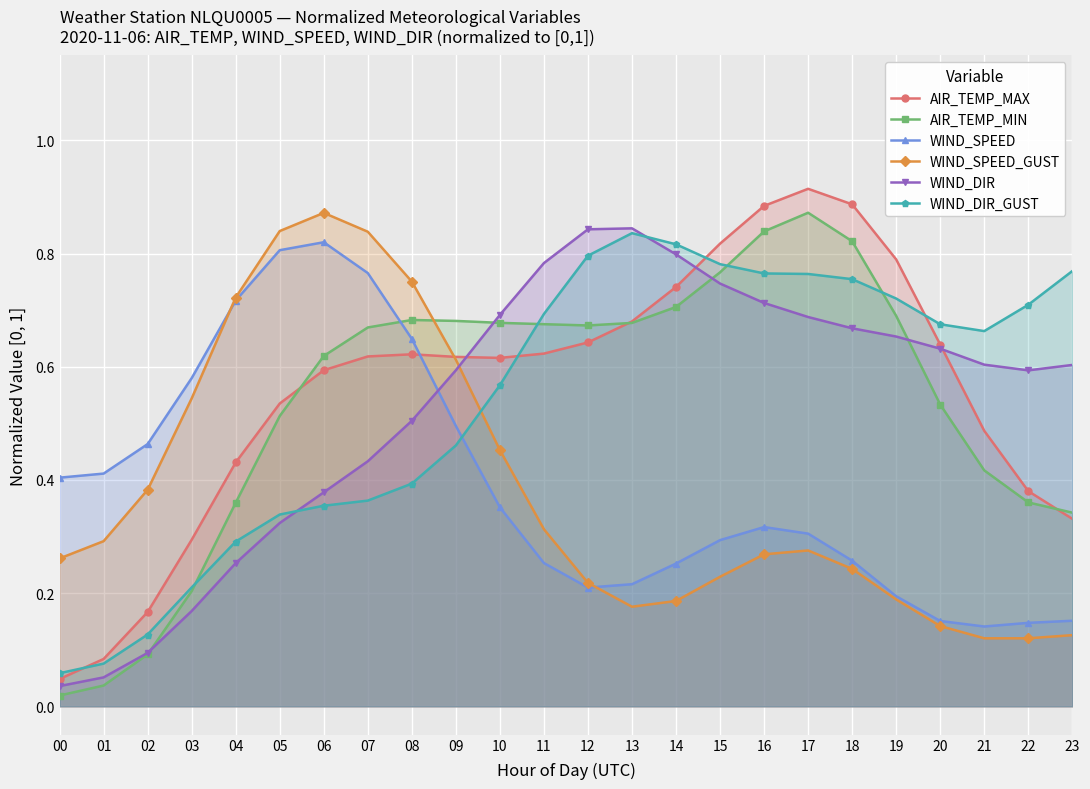

How many intersections are there between WIND_SPEED and AIR_TEMP_MIN?

1